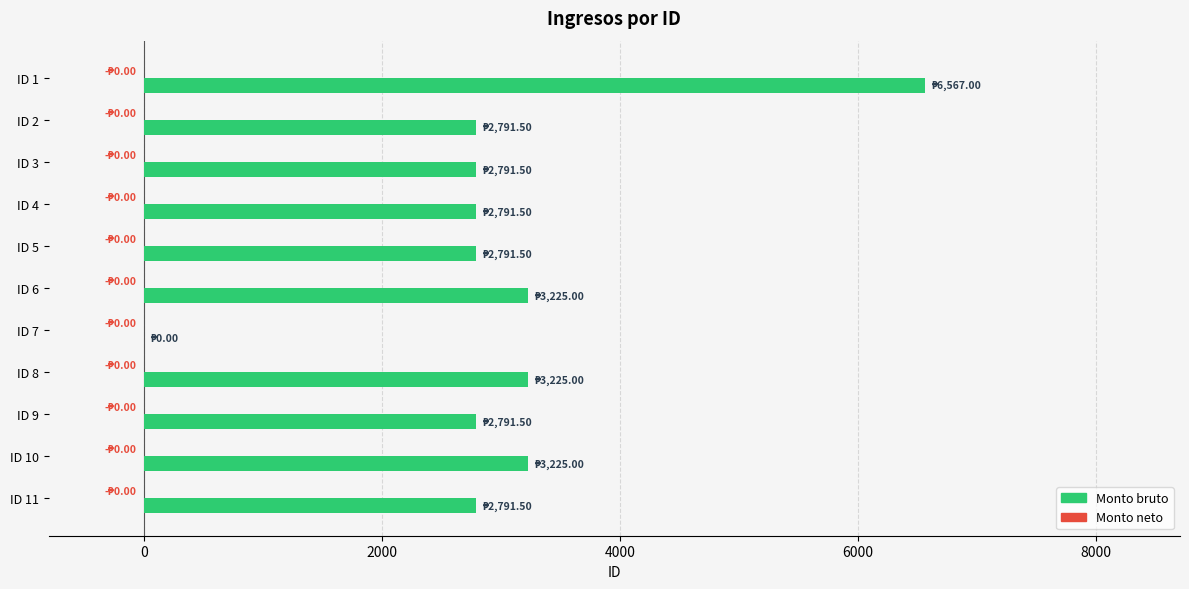

Does the chart contain stacked bars?

No